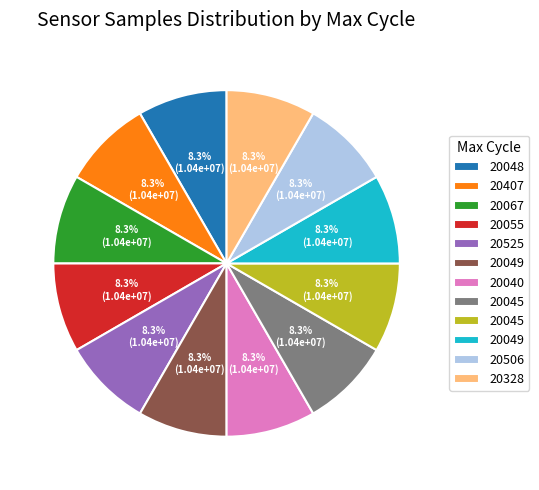

Does any single category account for the majority?

No